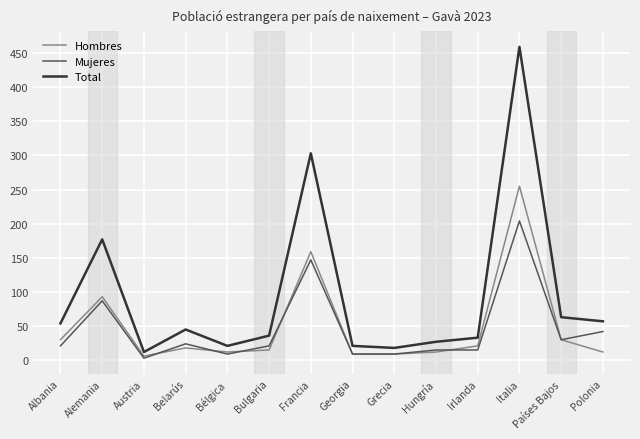

Where is the first local maximum for Hombres?

Alemania